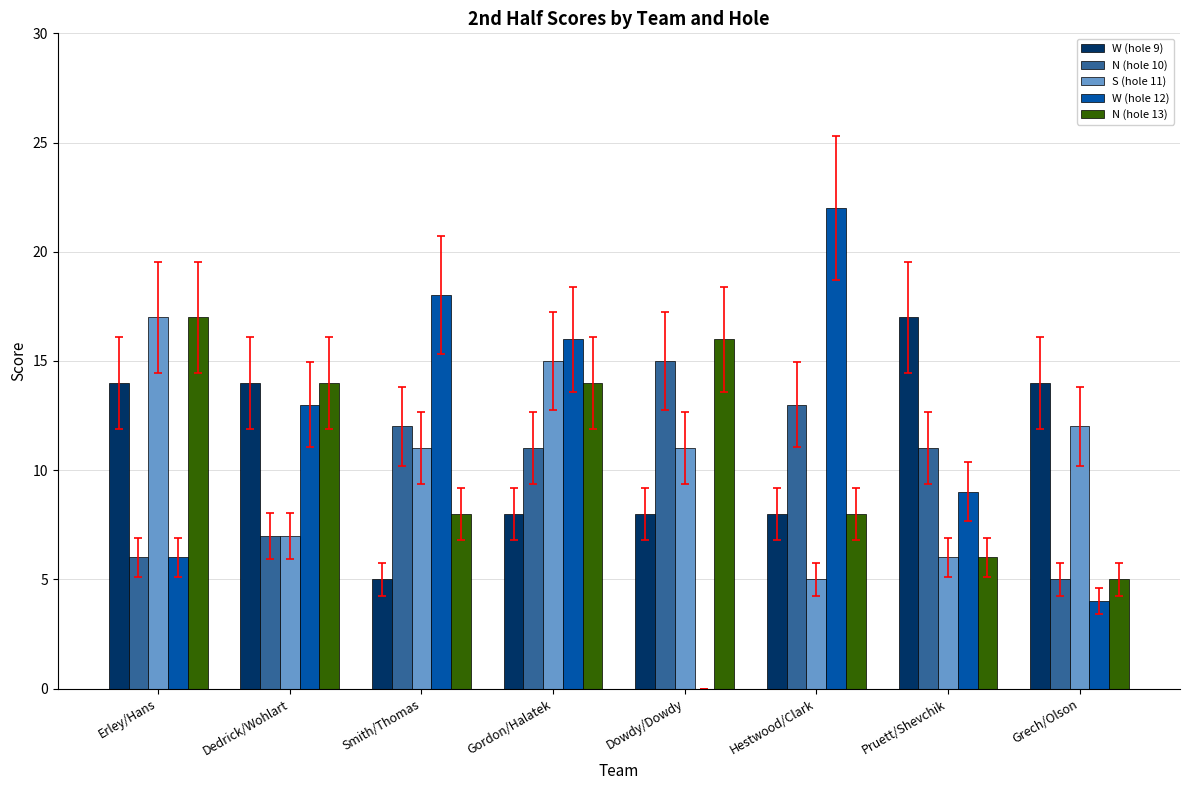

What is the sum of all N (hole 10) values?

80